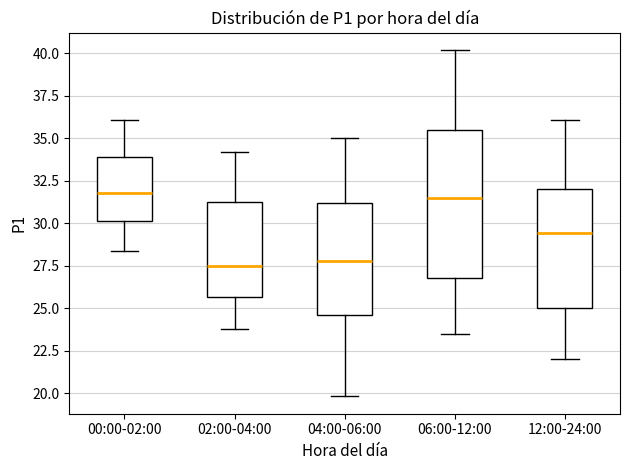

Where does the lower whisker of the box for 12:00-24:00 end on the y-axis? The values are not printed on the chart, so give them approximately, as read against the axis.

22.0